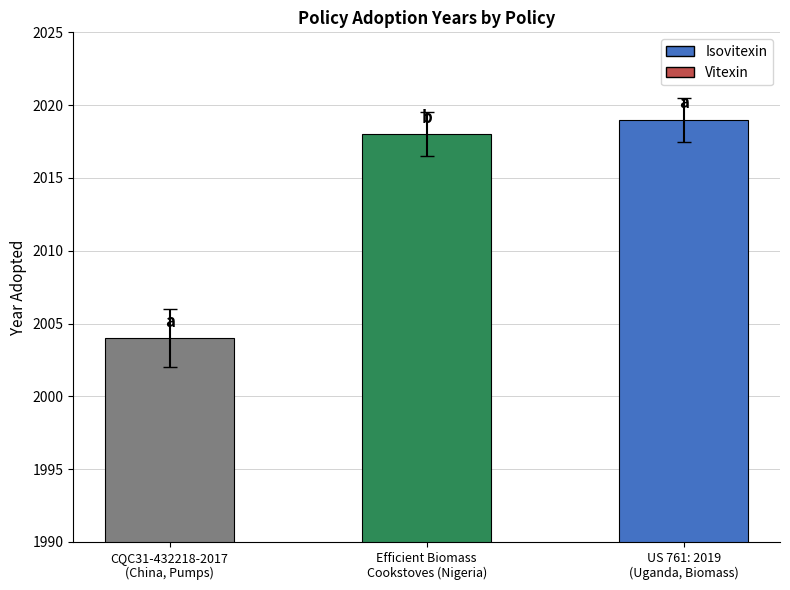

Reading left to right, transcribe all the data shown in this chart.

CQC31-432218-2017
(China, Pumps)=2004	Efficient Biomass
Cookstoves (Nigeria)=2018	US 761: 2019
(Uganda, Biomass)=2019